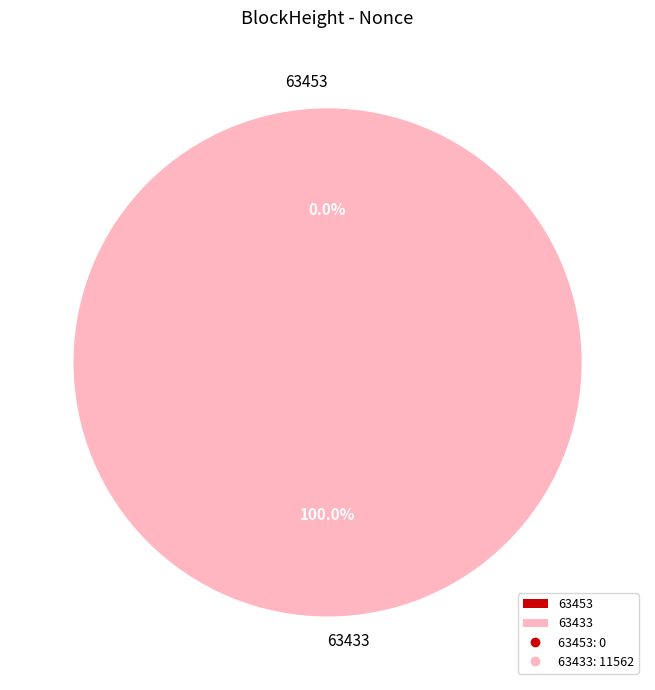

Rank the categories by value from lowest to highest.

63453, 63433